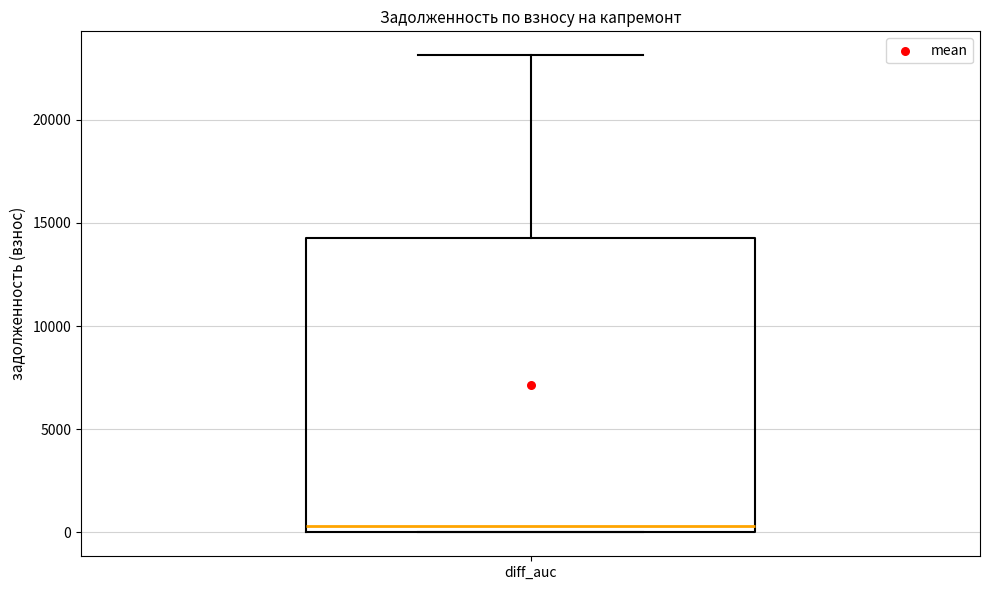

Transcribe this box plot: give where the median line is, the range the box spans, and where the two whiskers end, as read against the y-axis. The values are not printed on the chart, so give them approximately, as read against the axis.

median 500, box 0 to 14500, whiskers 0 to 23000